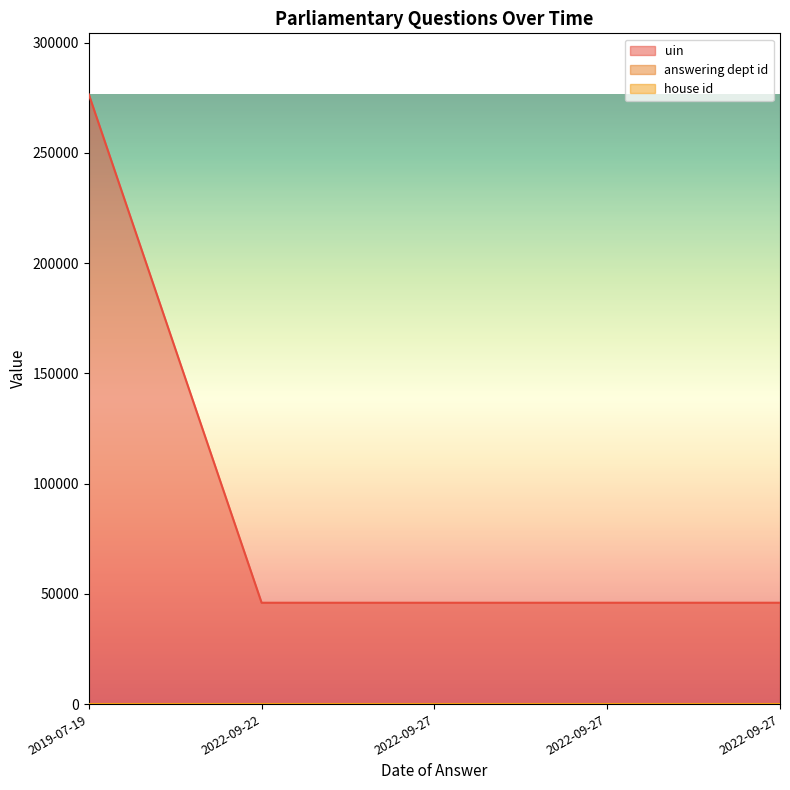

Rank the categories by house id value from lowest to highest.

2022-09-27, 2022-09-27, 2022-09-22, 2022-09-27, 2019-07-19